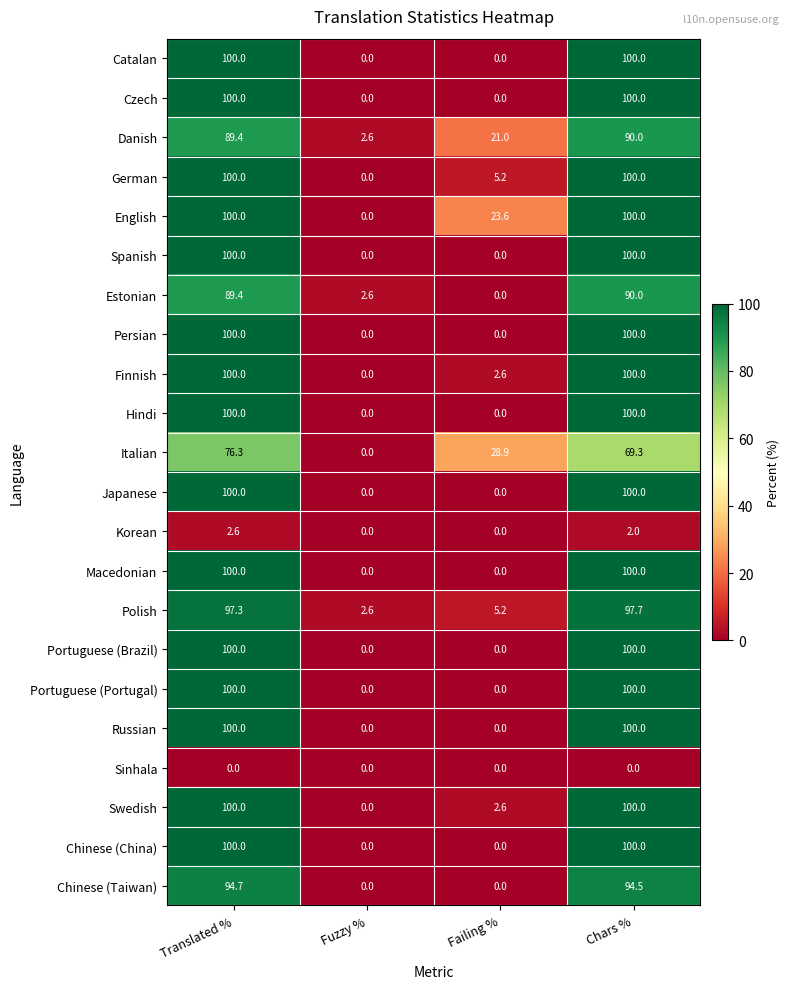

What is the spread (max minus min) of values at Translated %?

100.0